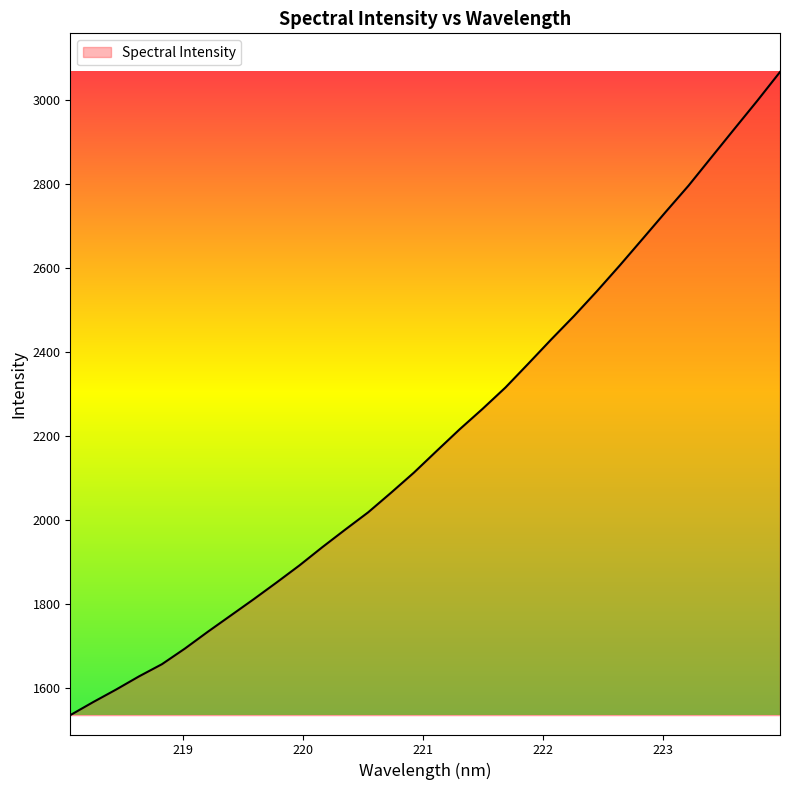

How many categories are shown in the chart?

32